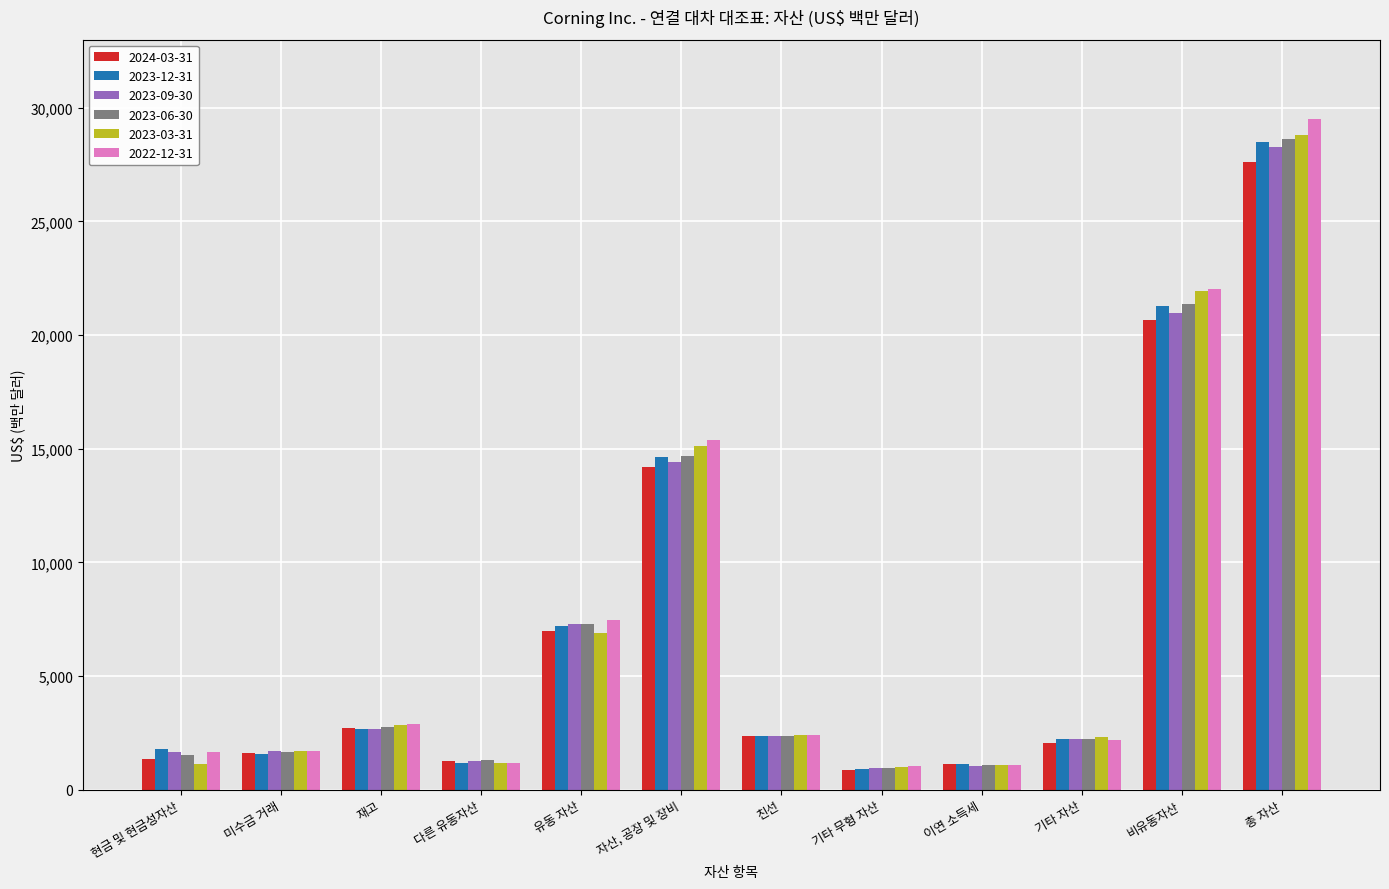

How many bars are there in total?

72